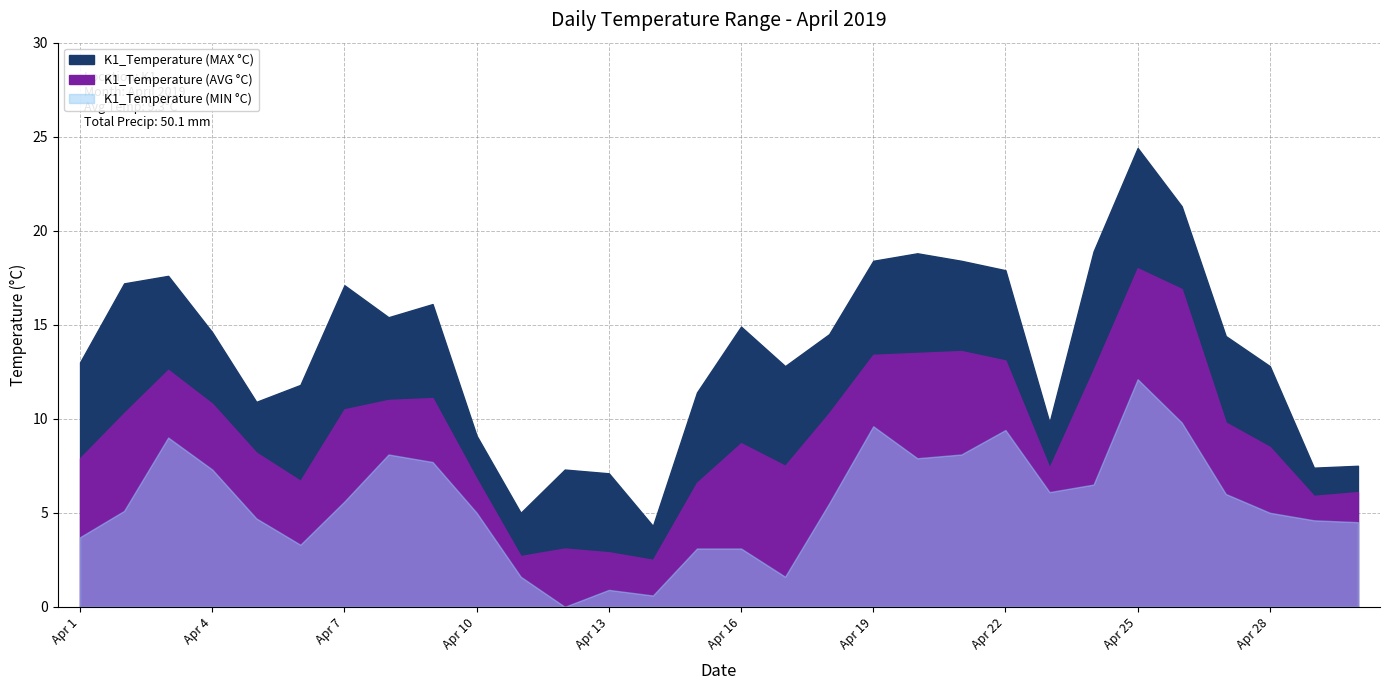

Which label corresponds to the smallest value in the chart?

Apr 12